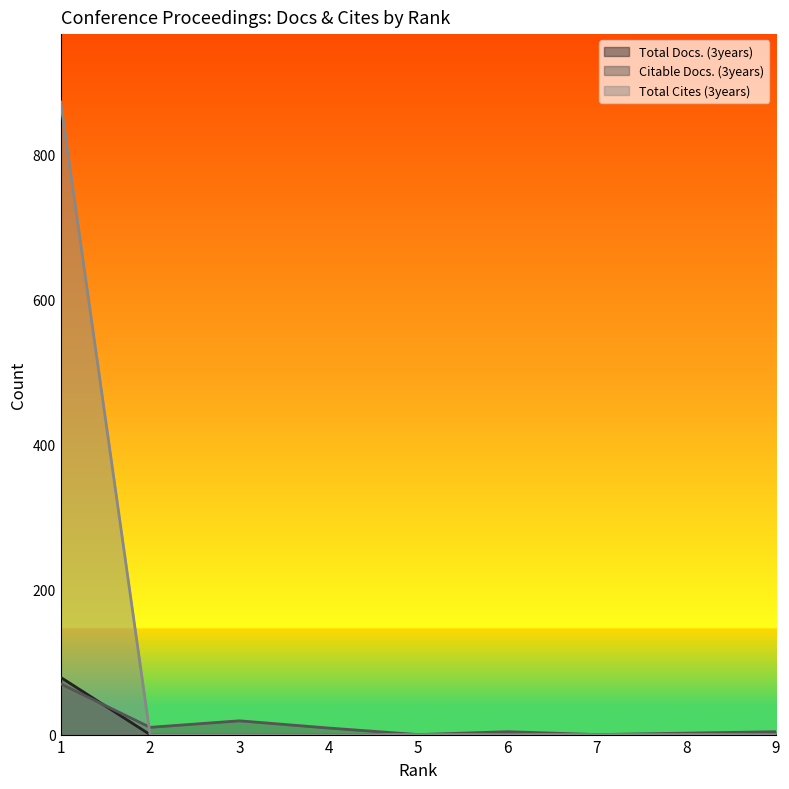

At which label does Total Docs. (3years) reach its peak?

1